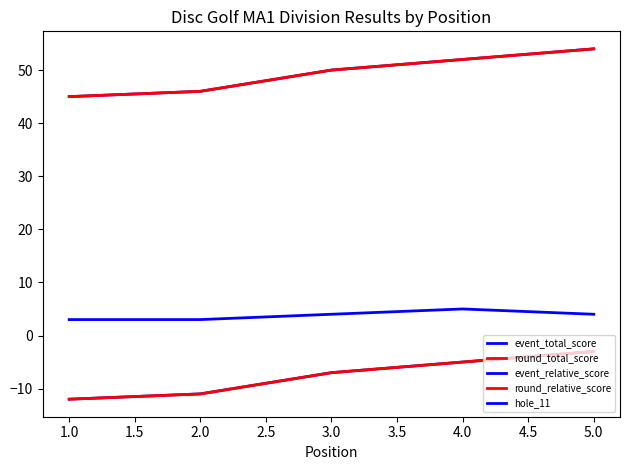

Is this an area chart (filled region under the line)?

No